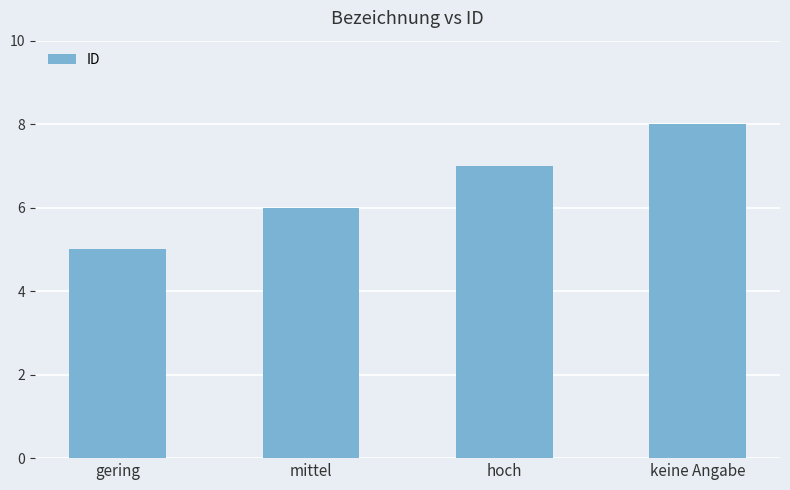

How many data points does each series have?

4